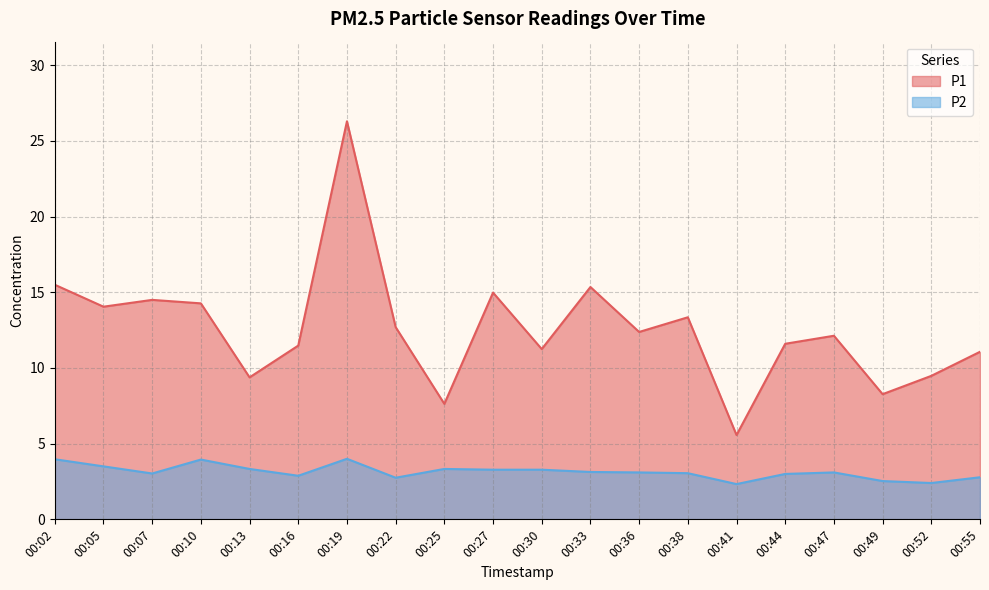

How many data points in P2 are above 3?

13